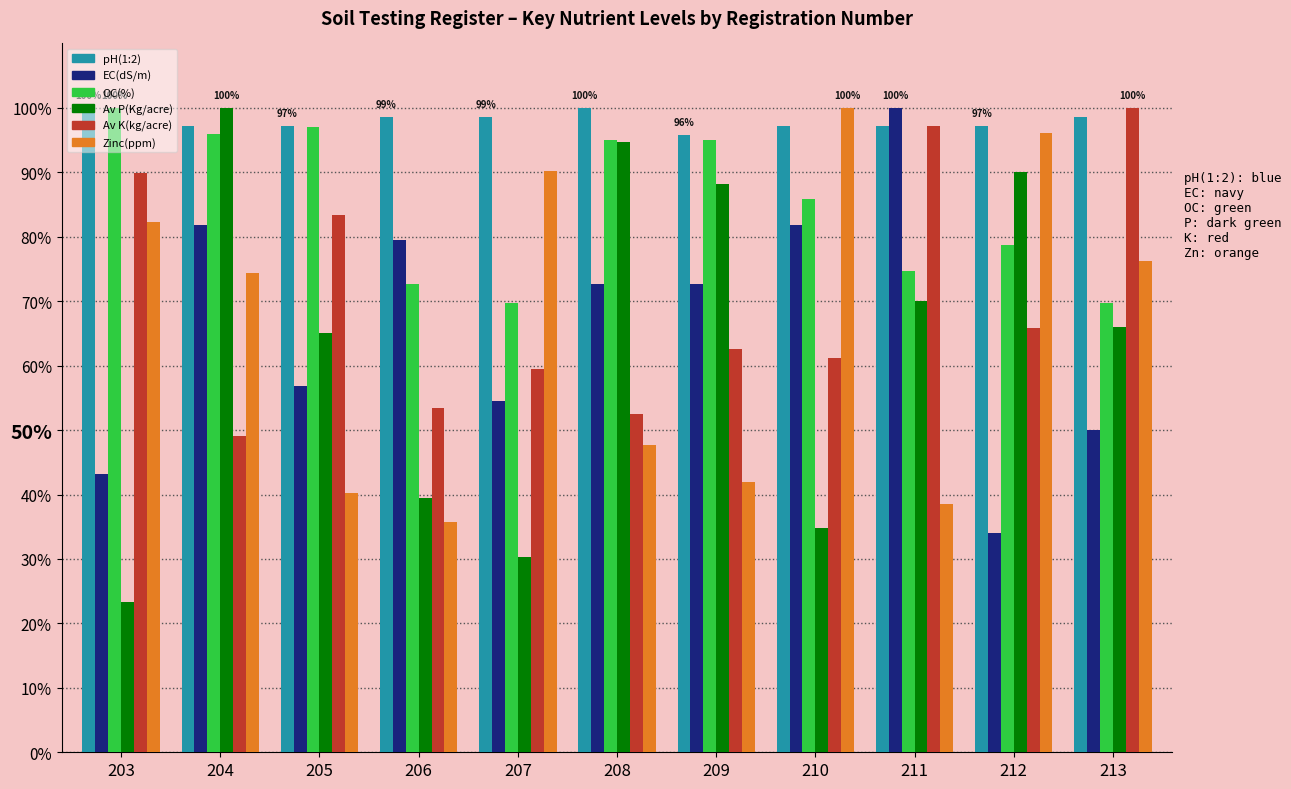

What is the sum of all Zinc(ppm) values?

723.4